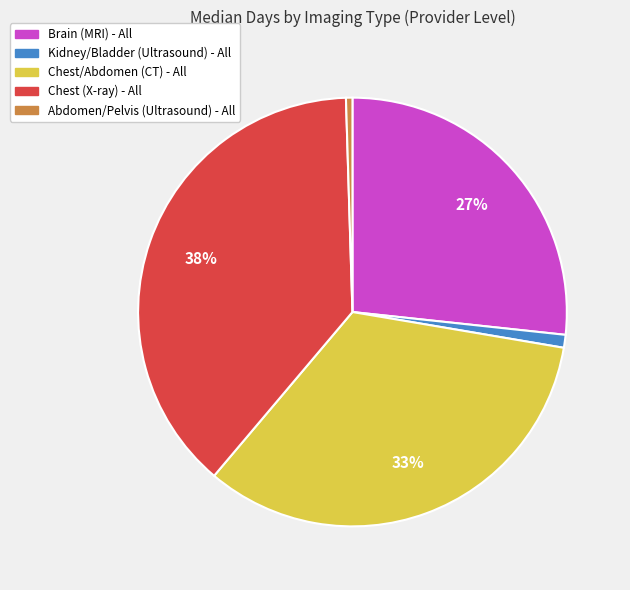

To the nearest percent, what is the difference between the largest and smallest slice percentages?

38%